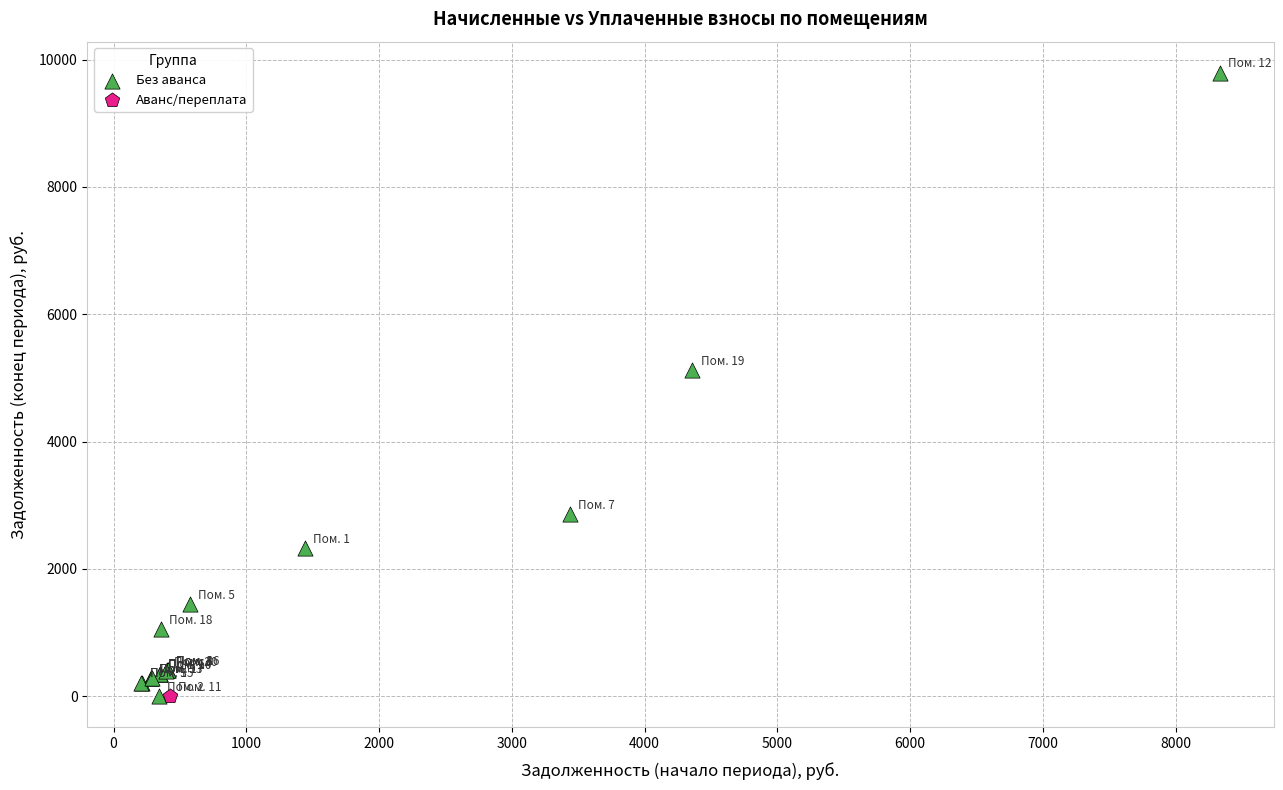

What are all the series names shown in the legend?

Без аванса, Аванс/переплата